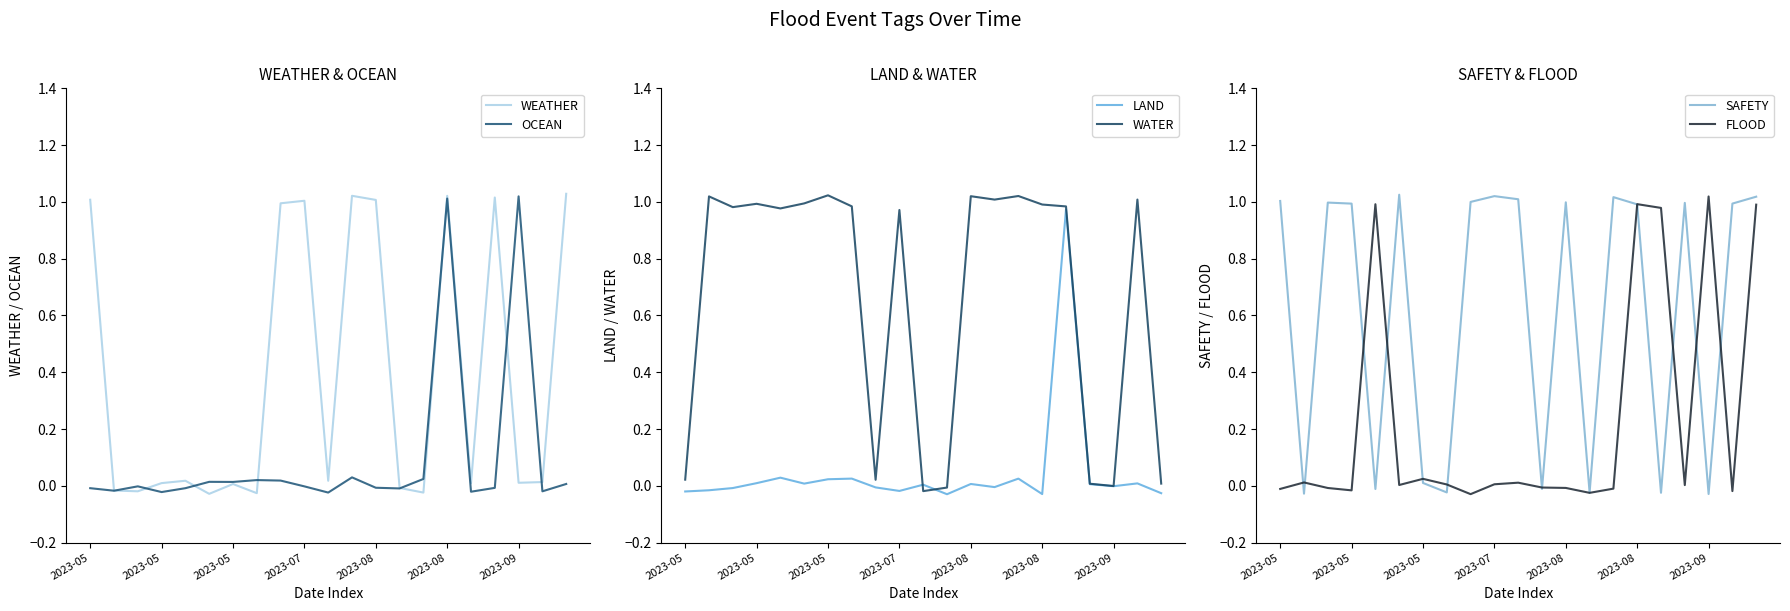

Is the value of SAFETY at 2023-08 greater than the value of WATER at 7?

No